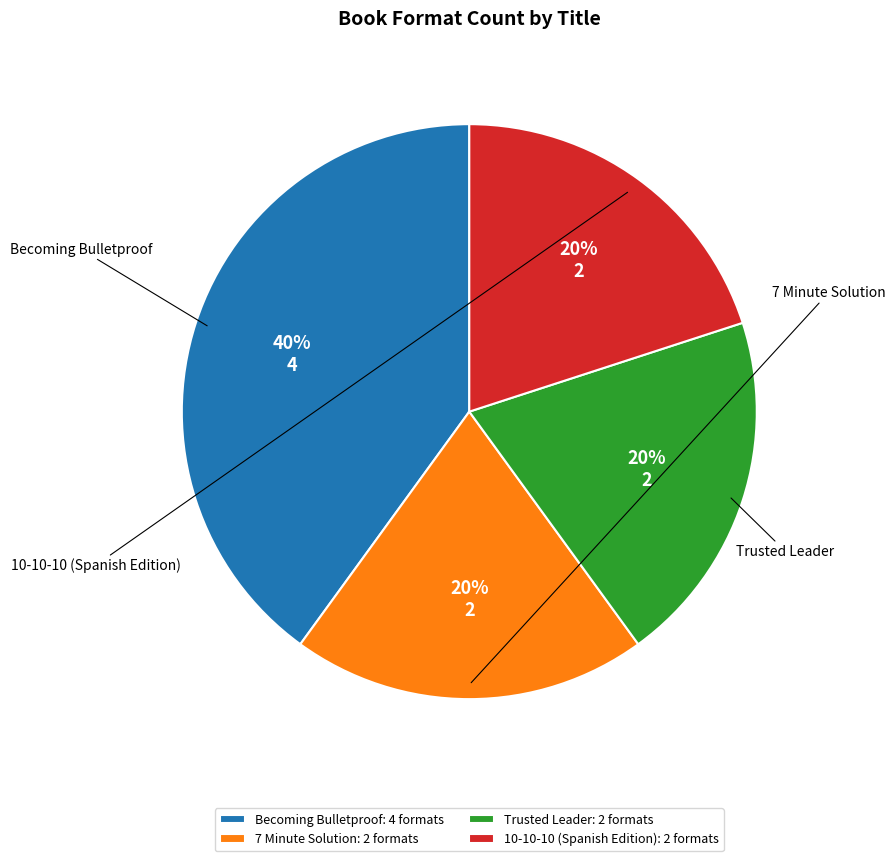

Approximately how many times larger is the value at Becoming Bulletproof: 4 formats compared to 10-10-10 (Spanish Edition): 2 formats?

2.0